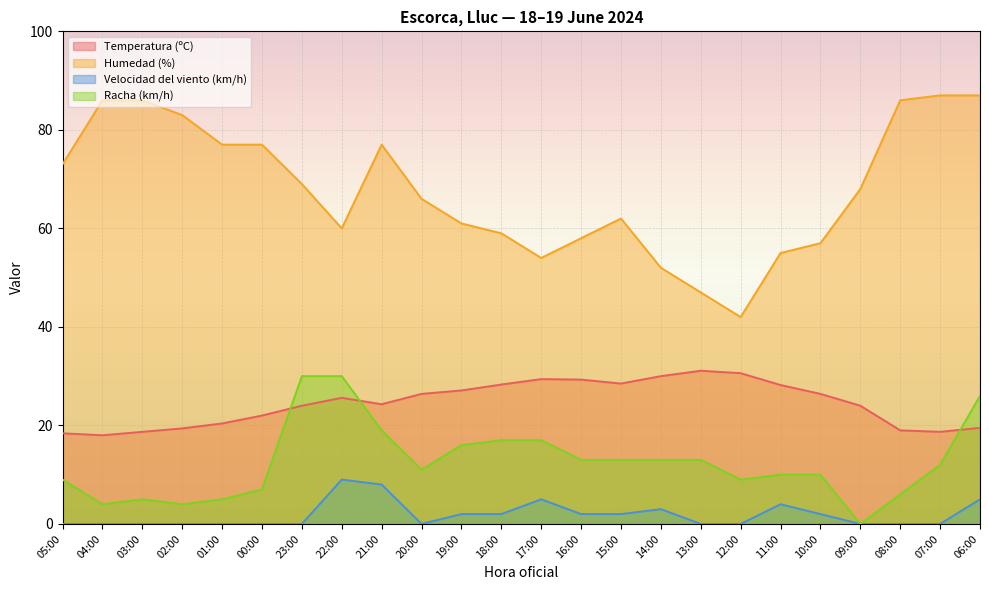

Is it true that Racha (km/h) equals 8.6 at 03:00?

False